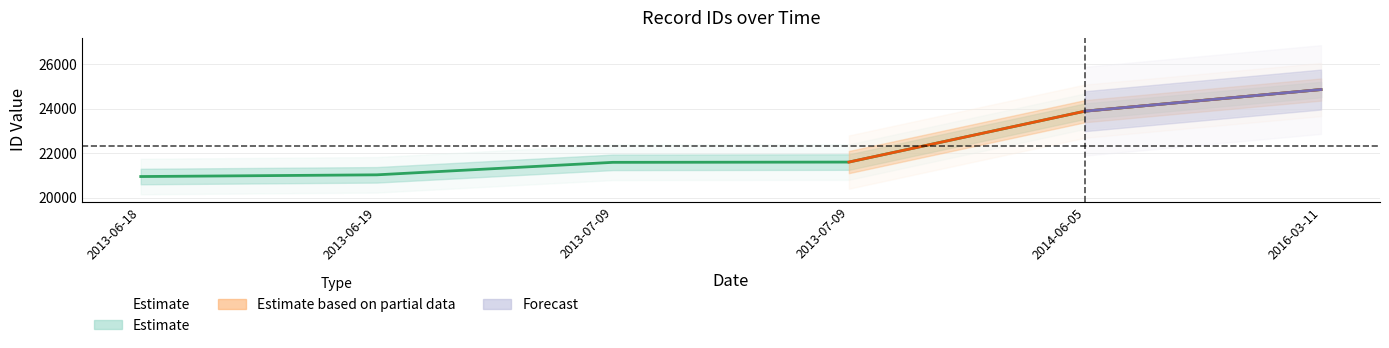

Reading left to right, list all the values displayed in this chart.

20947	21024	21587	21599	23894	24869